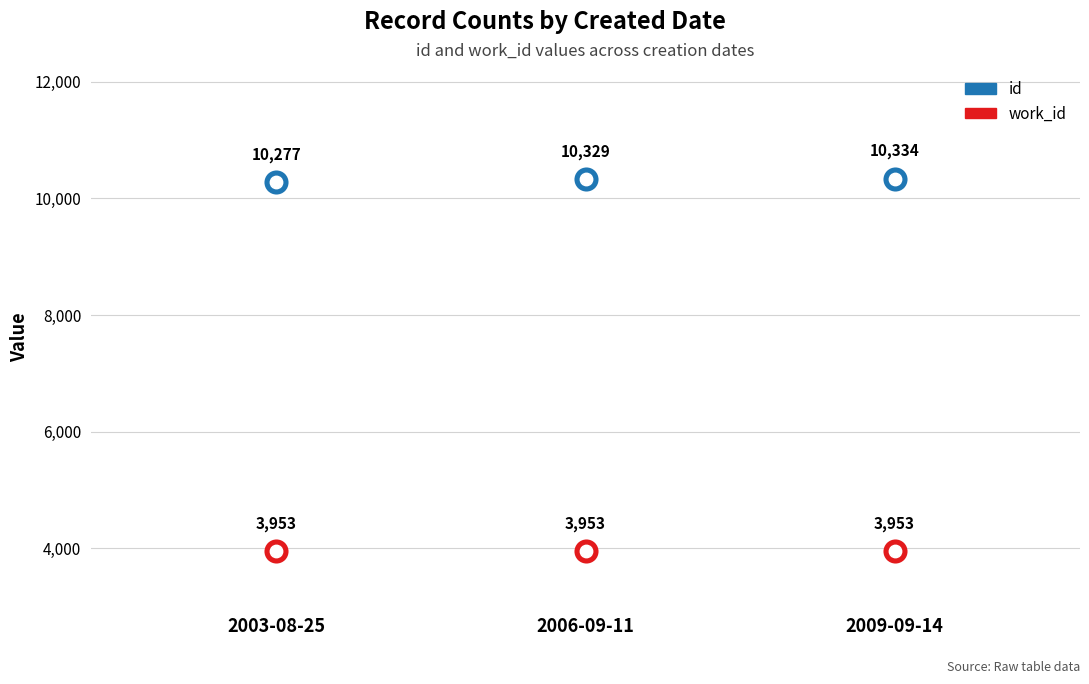

What are all the series names shown in the legend?

id, work_id